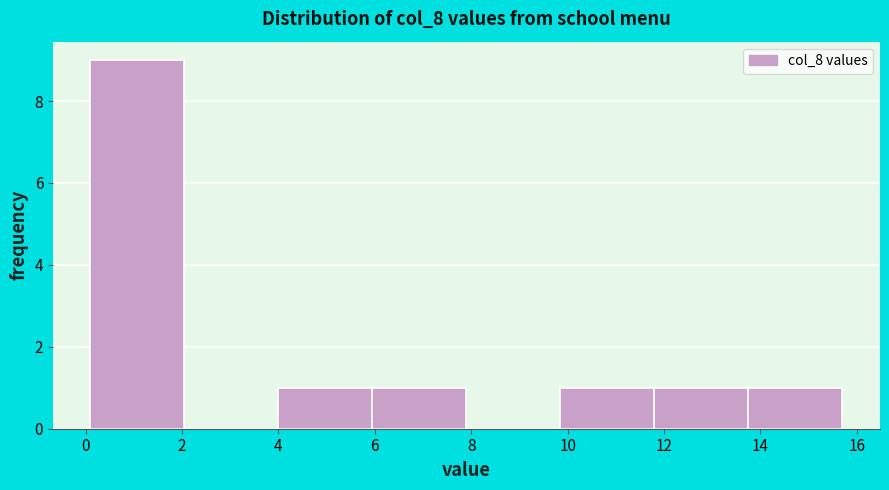

Reading left to right, transcribe this chart: for each bar, give the range it covers on the x-axis and its height. Neither the bar edges nor the heights are printed on the chart, so give them approximately, as read against the axes.

0.10 to 2.05: 9
2.05 to 4.00: 0
4.00 to 5.95: 1
5.95 to 7.90: 1
7.90 to 9.85: 0
9.85 to 11.80: 1
11.80 to 13.75: 1
13.75 to 15.70: 1